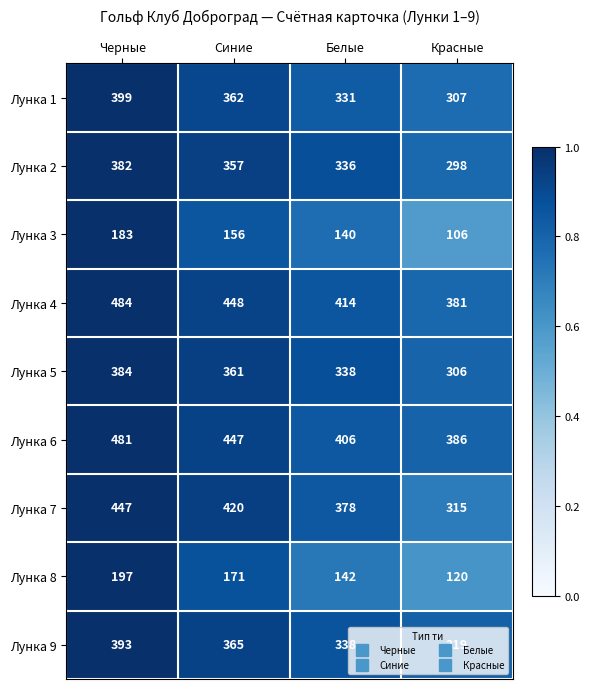

Which series has the largest total across all categories?

Лунка 4